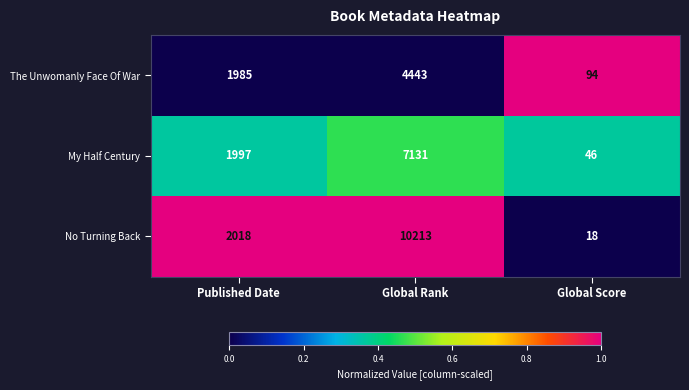

What is the difference between the highest and lowest values at Published Date?

33